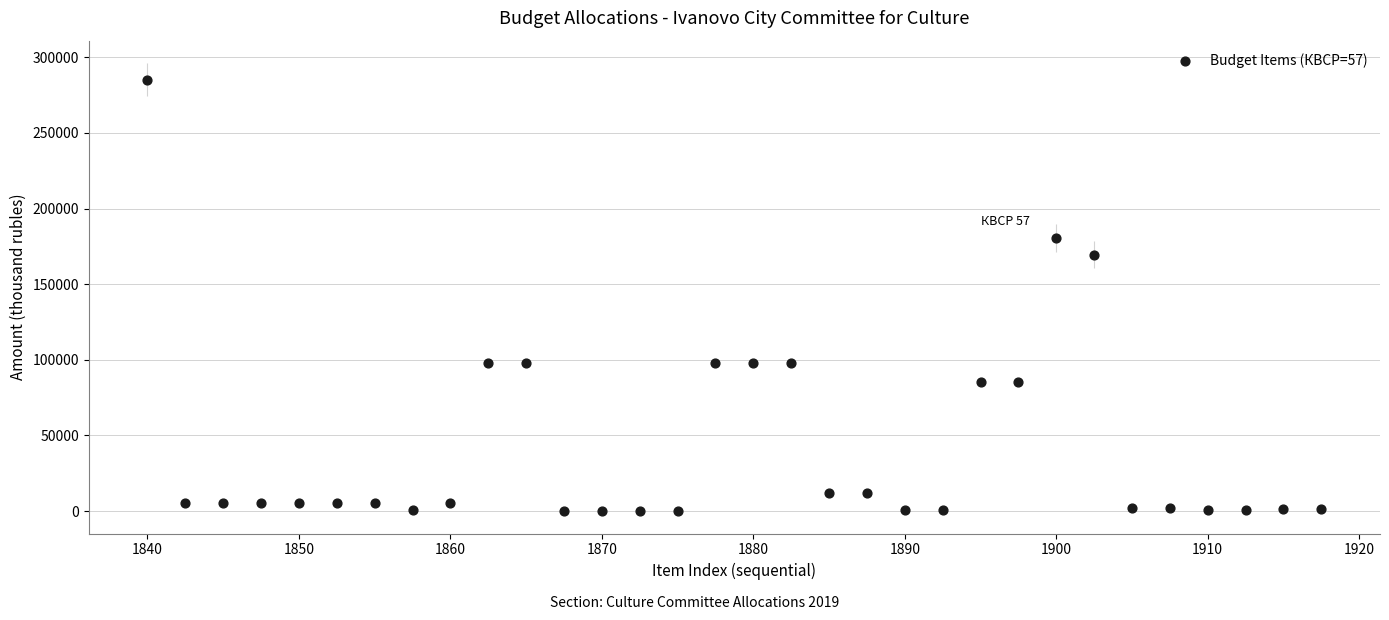

What Y value in the scatter plot is closest to 142590?

169473.6